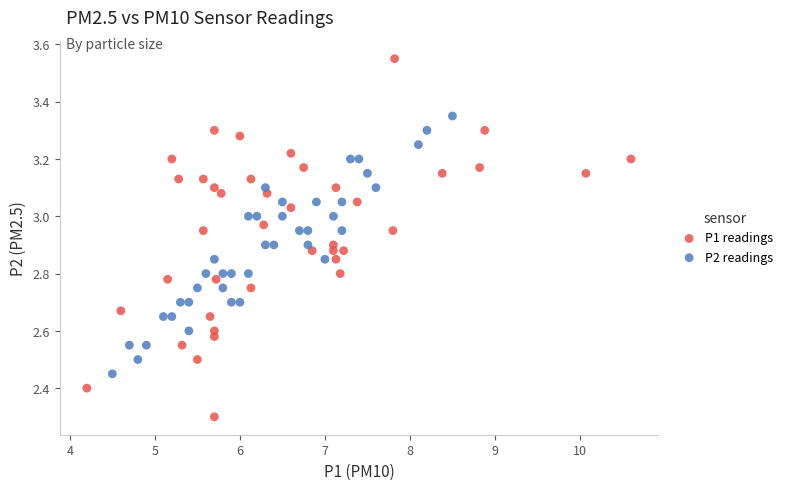

Which series has the largest Y range (max minus min)?

P1 readings